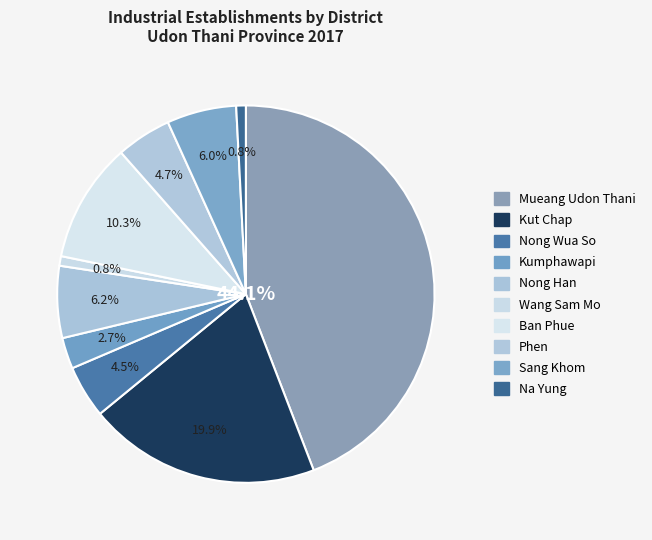

What percentage is NOT represented by Mueang Udon Thani?

55.9%